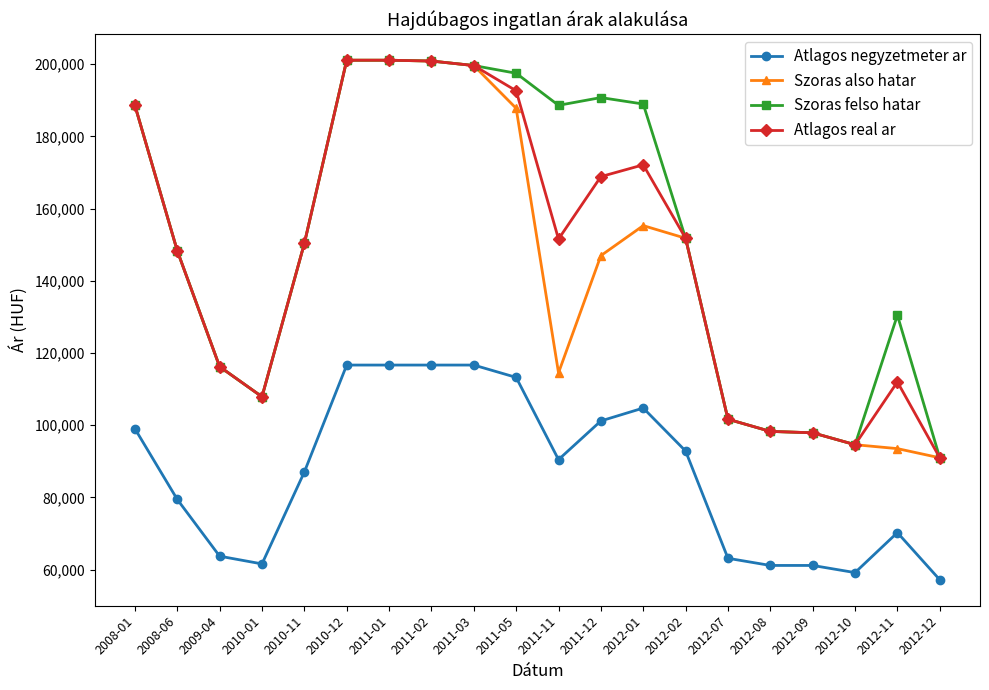

What is the smallest value displayed?

57207